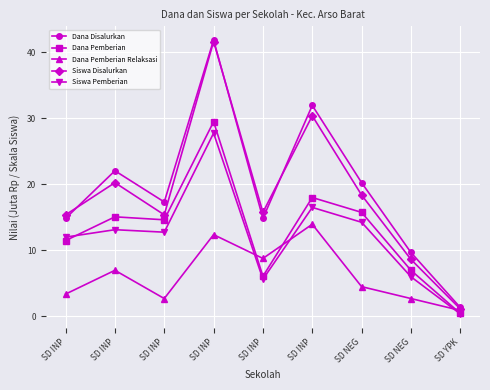

Count the number of categories in the chart.

9